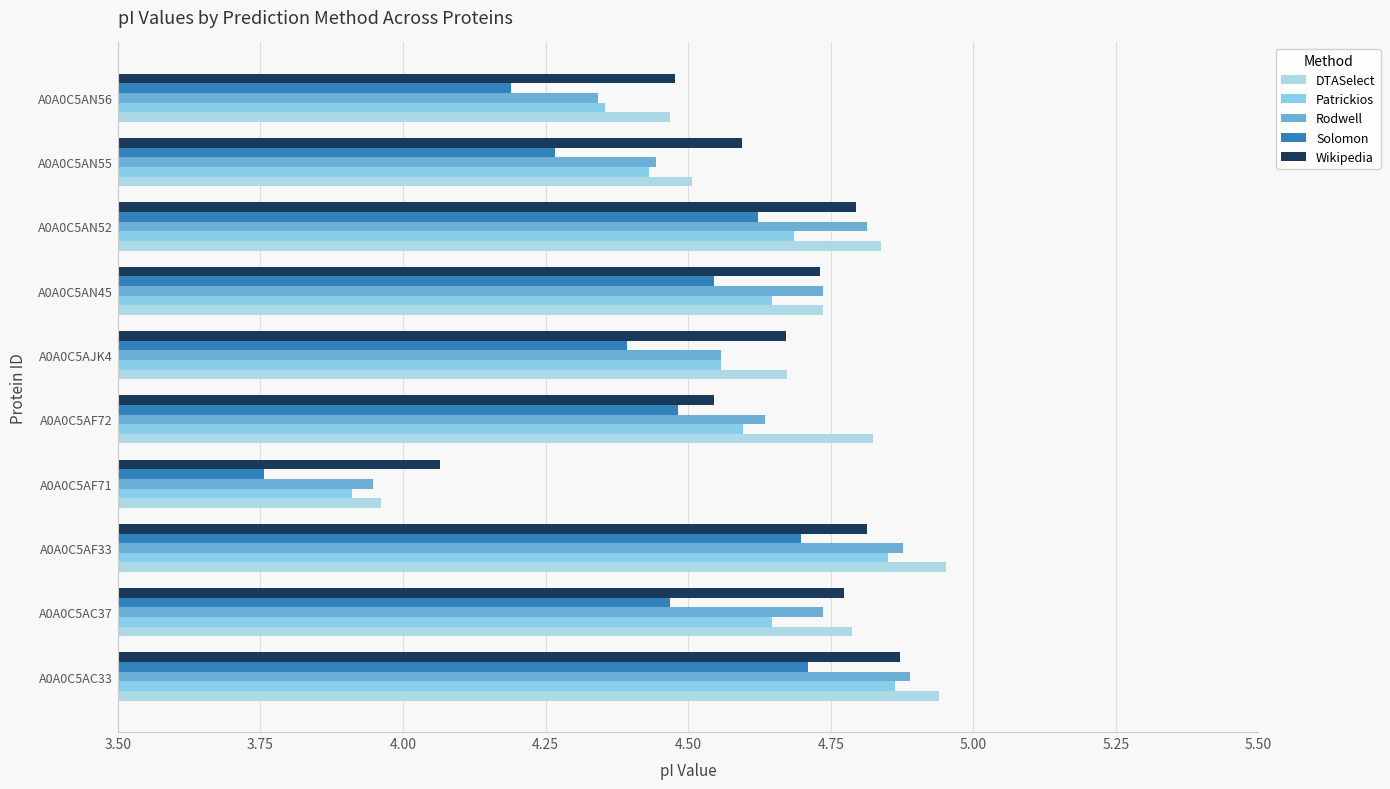

Which series has the largest total across all categories?

DTASelect